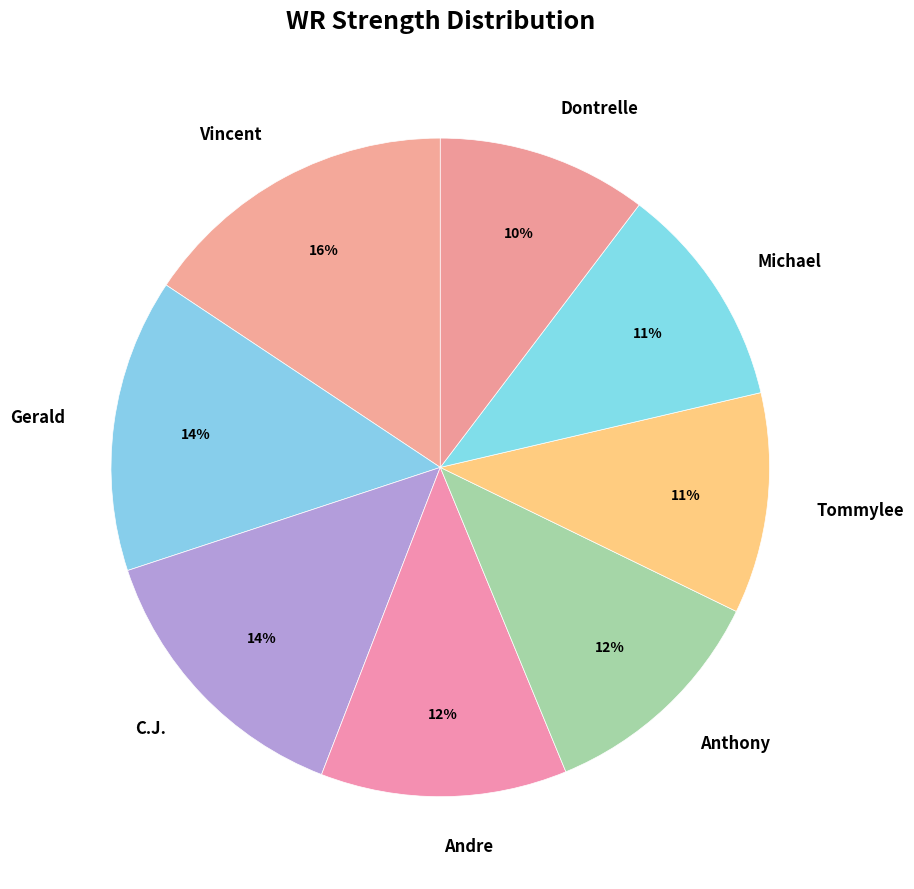

Is Andre the majority of the pie?

No